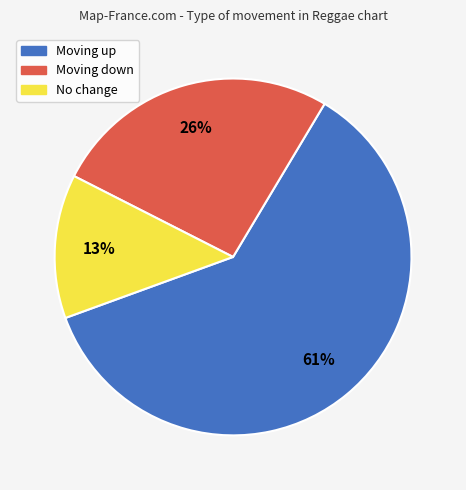

Does any single category account for the majority?

Yes